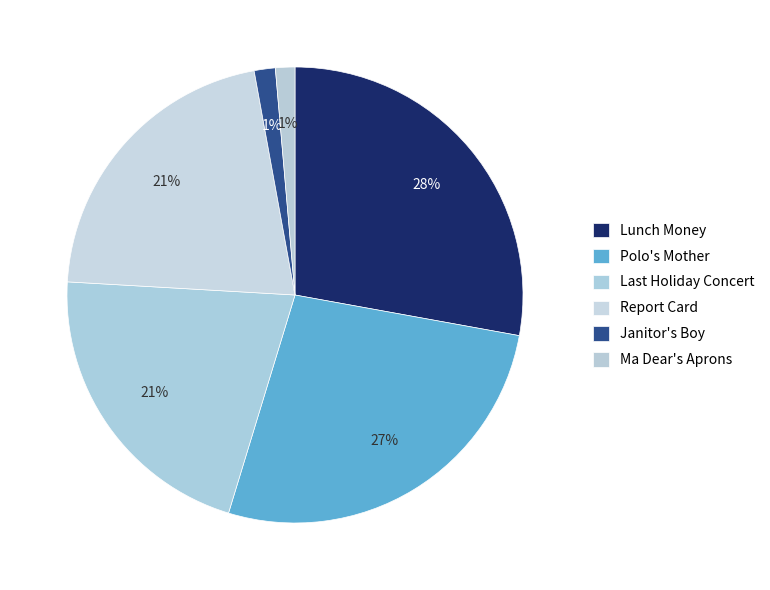

What percentage is the Lunch Money slice, to the nearest percent?

28%